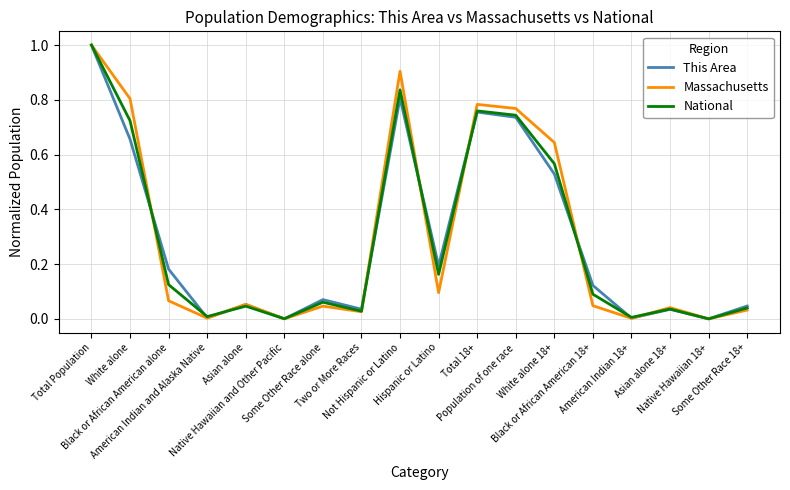

What is the maximum value for Massachusetts?

1.0